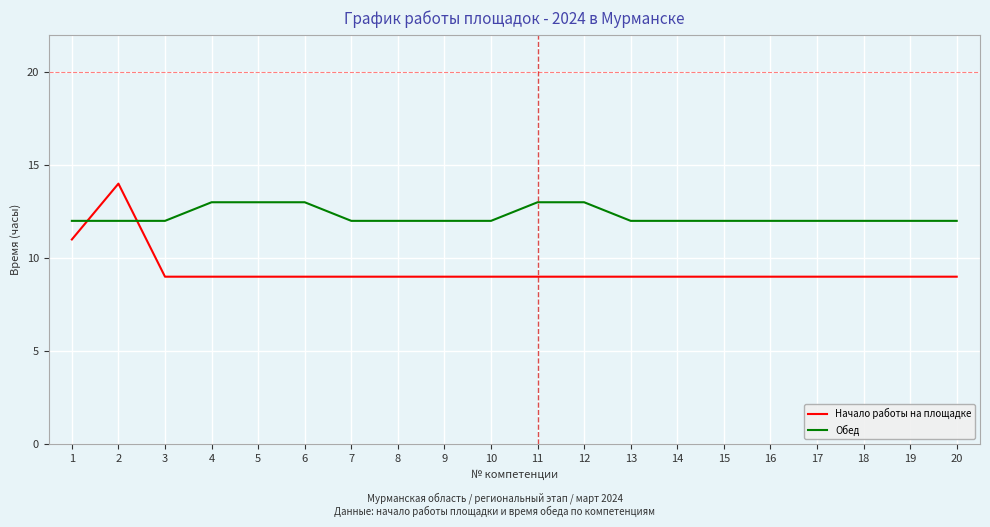

Count the number of data series in this chart.

2